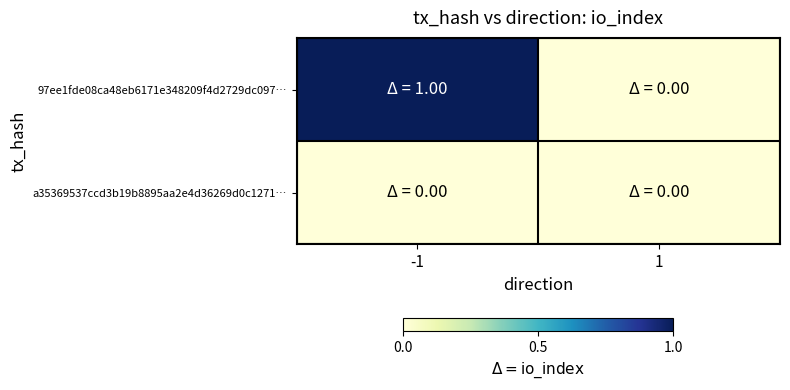

Rank the series by their maximum value, from lowest to highest.

a35369537ccd3b19b8895aa2e4d36269d0c1271…, 97ee1fde08ca48eb6171e348209f4d2729dc097…